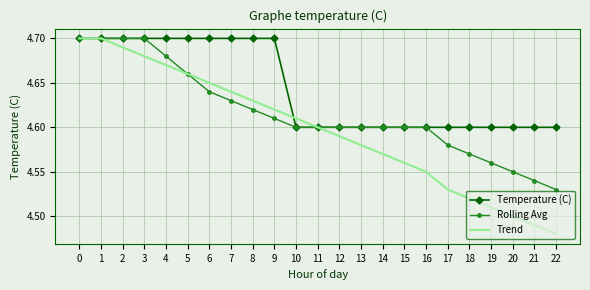

What is the difference between the maximum and second lowest values in the Trend series?

0.2